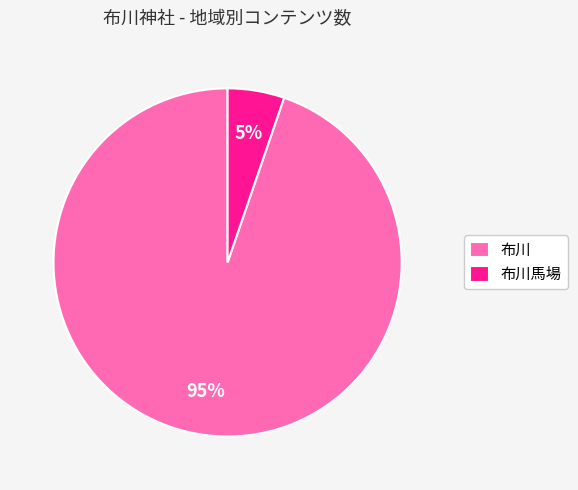

What is the smallest slice in the pie chart?

布川馬場